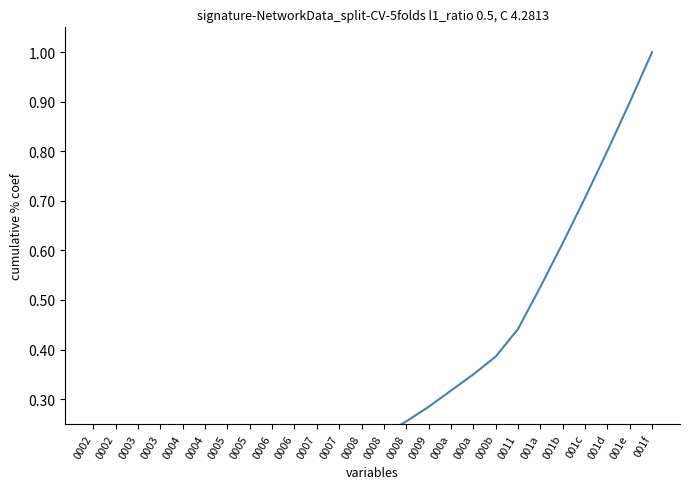

How many lines are shown in the chart?

1